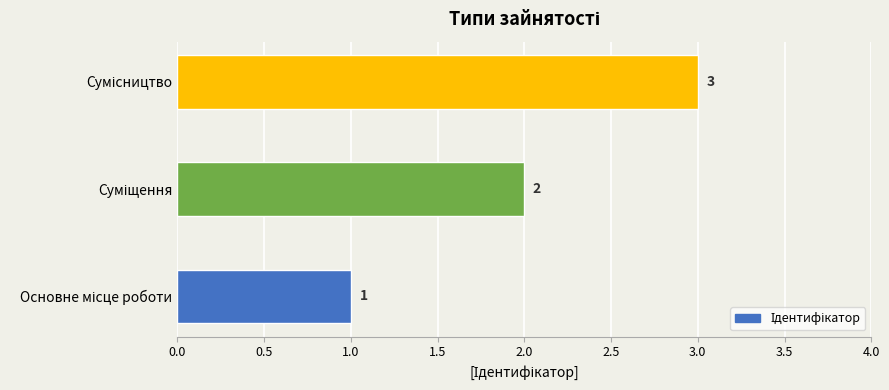

What is the greatest value displayed?

3